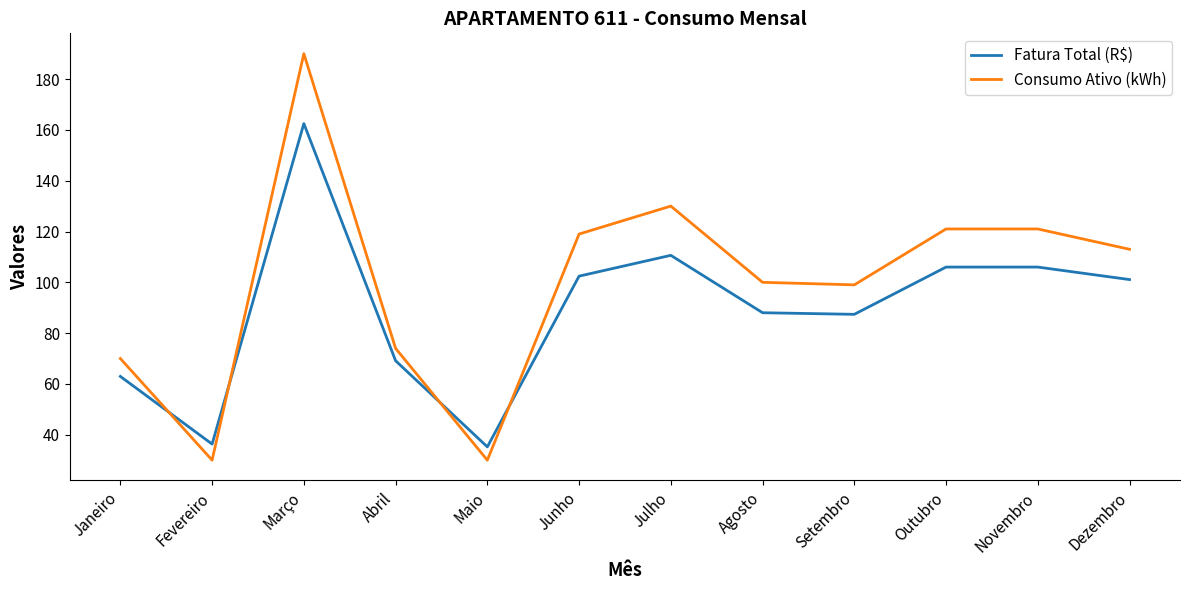

What is the sum of all Consumo Ativo (kWh) values?

1197.0